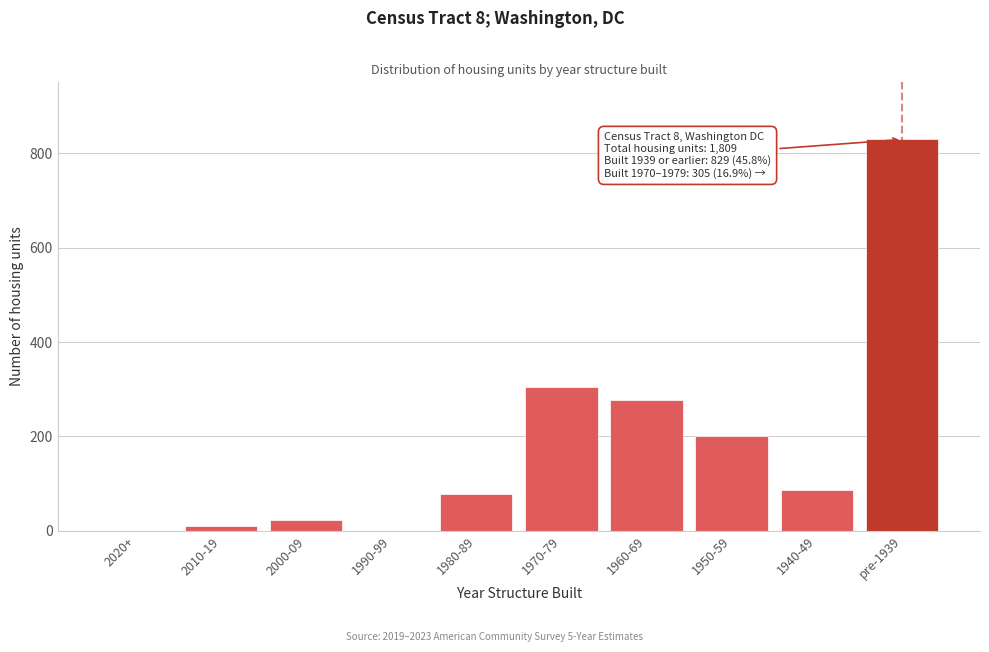

Reading right to left, transcribe all the data shown in this chart.

pre-1939=829	1940-49=86	1950-59=200	1960-69=277	1970-79=305	1980-89=78	1990-99=0	2000-09=24	2010-19=10	2020+=0